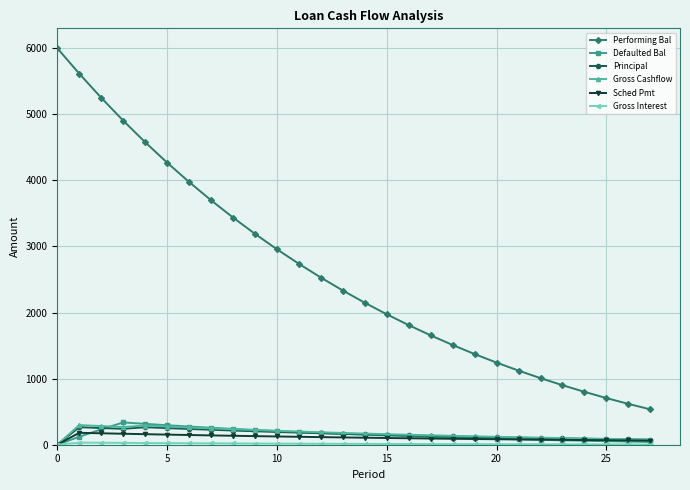

What is the value of the Gross Cashflow point at the 5th from the left?

290.8